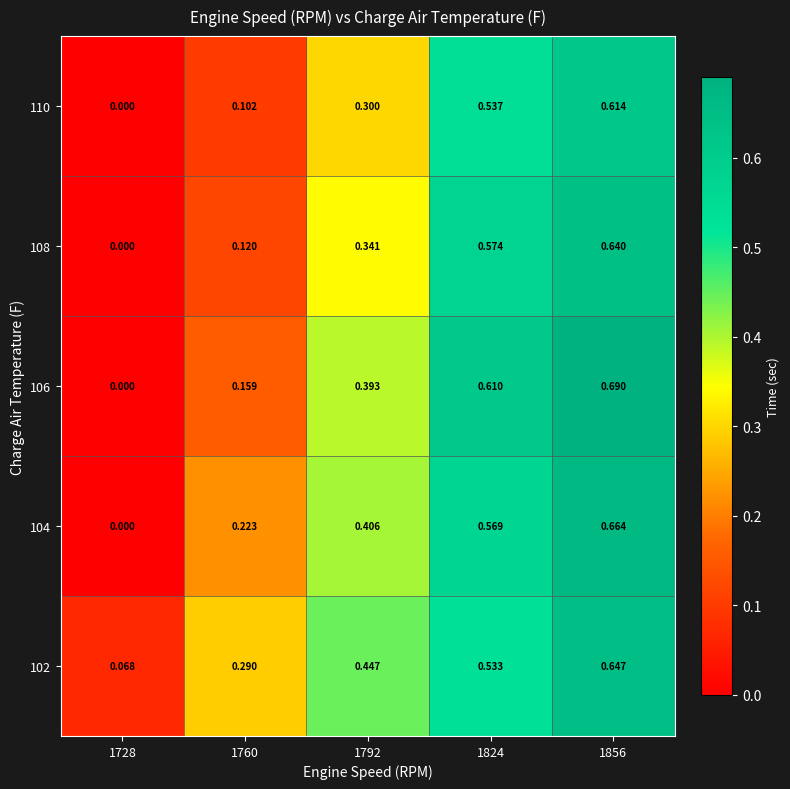

Is the value of 102 at 1856 greater than the value of 110 at 1792?

Yes